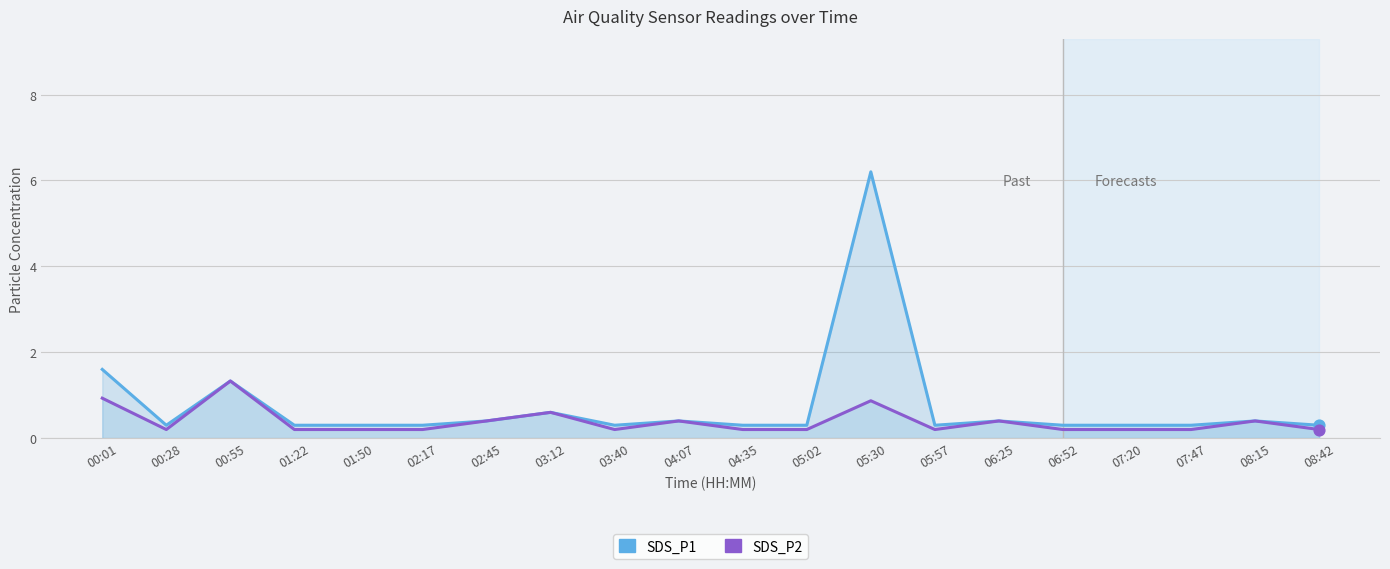

At which category is the sum across all series the highest?

05:30